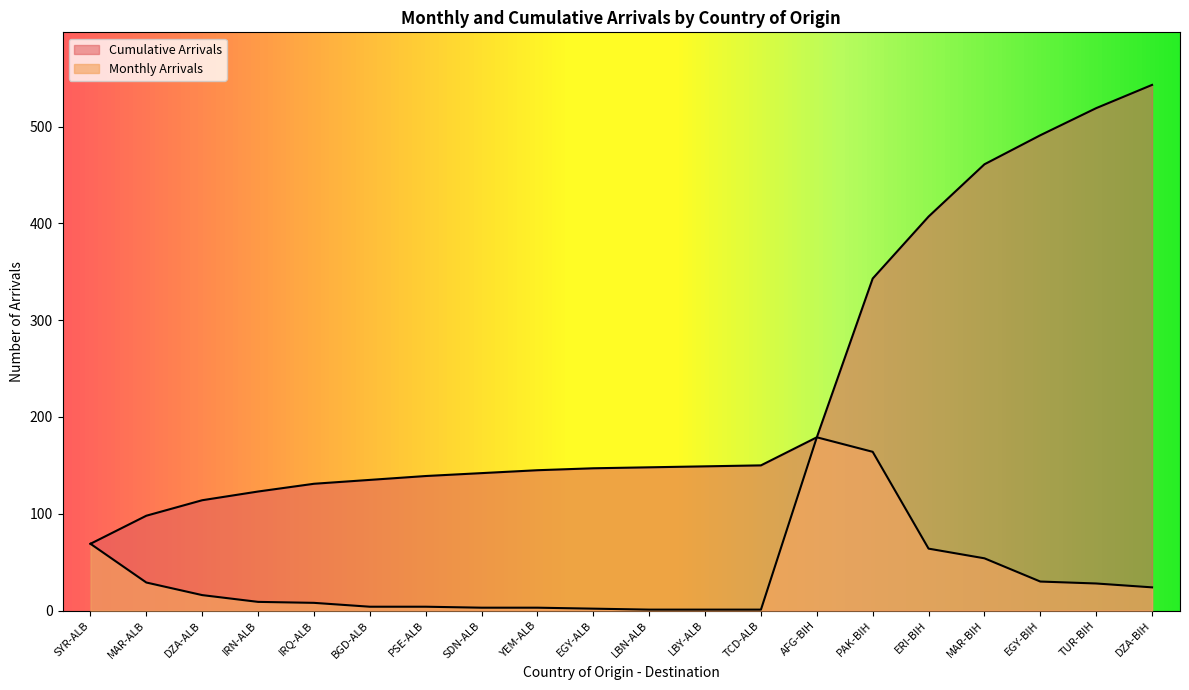

What is the difference between the Cumulative Arrivals values at YEM-ALB and LBY-ALB?

4